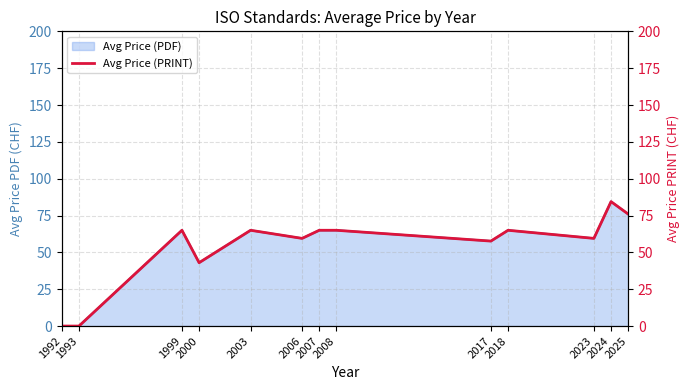

Reading left to right, what are all the values shown in this chart?

0.0	0.0	65.0	43.0	65.0	59.5	65.0	65.0	57.7	65.0	59.5	84.4	76.0